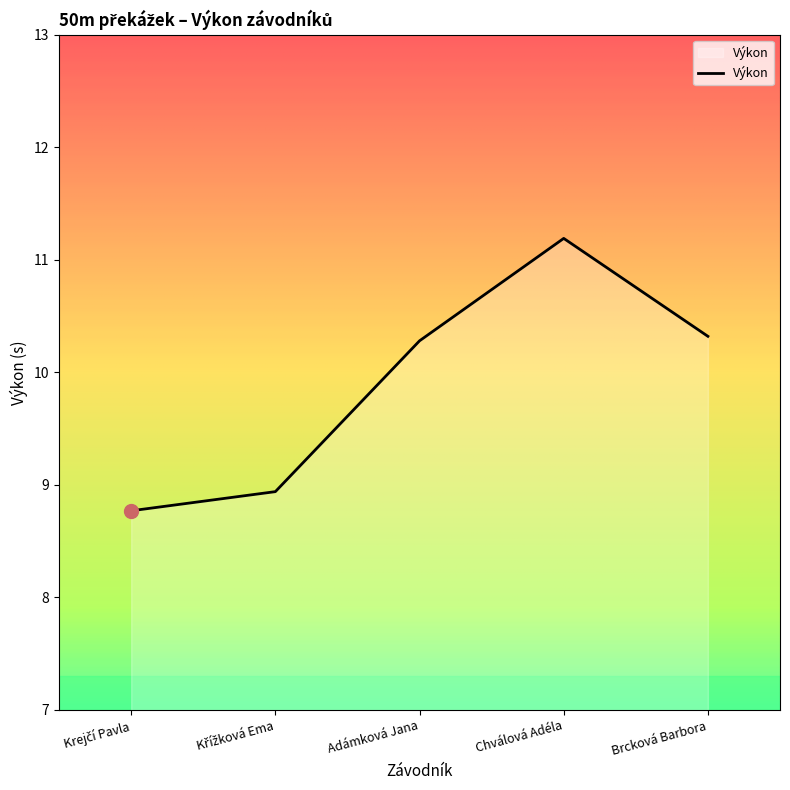

What is the ratio of the value at Chválová Adéla to the value at Brcková Barbora?

1.1